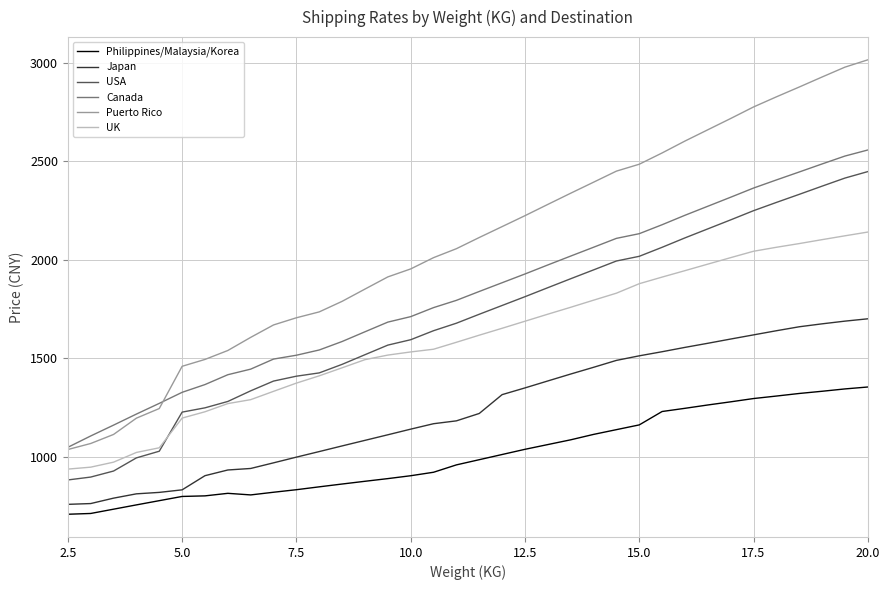

What is the minimum value for Japan?

758.5